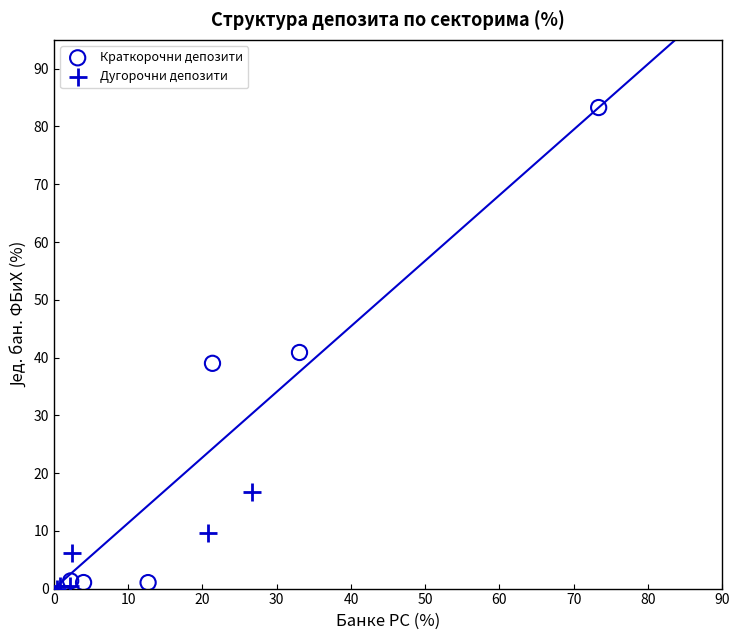

Which series has the largest Y range (max minus min)?

Краткорочни депозити